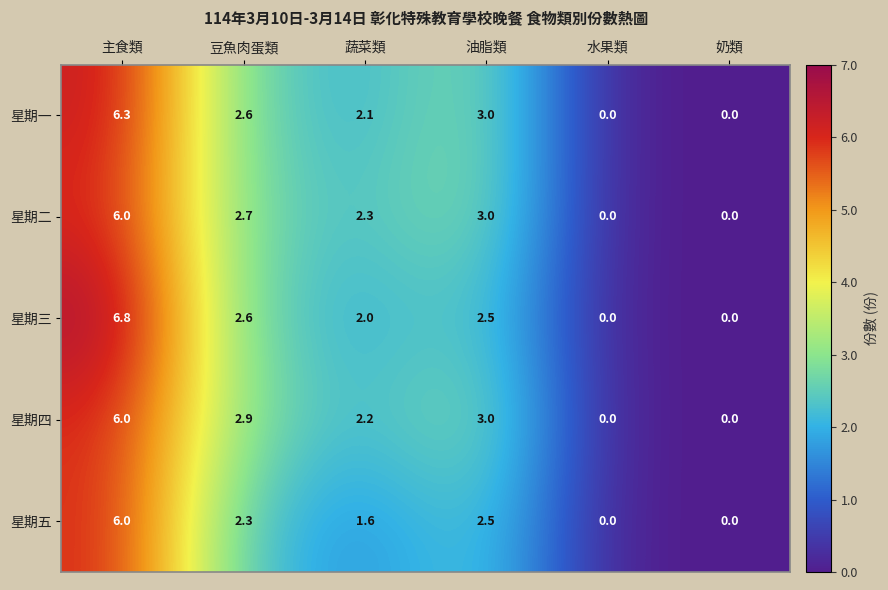

Is it true that 星期五 equals 2.5 at 油脂類?

True